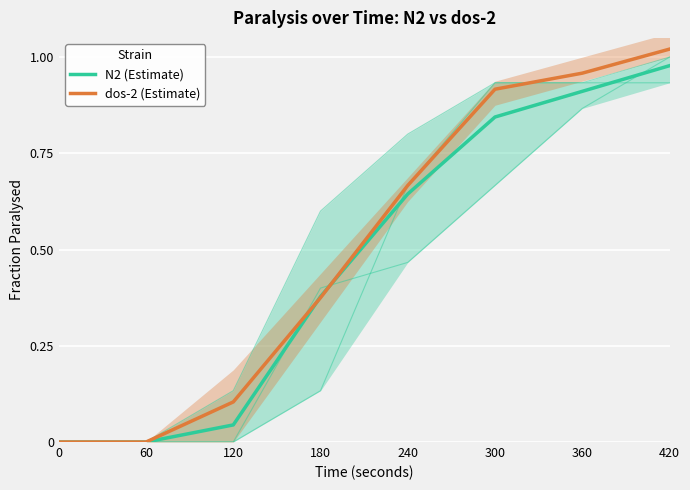

Is it true that N2 (Estimate) equals 0.3 at 360?

False